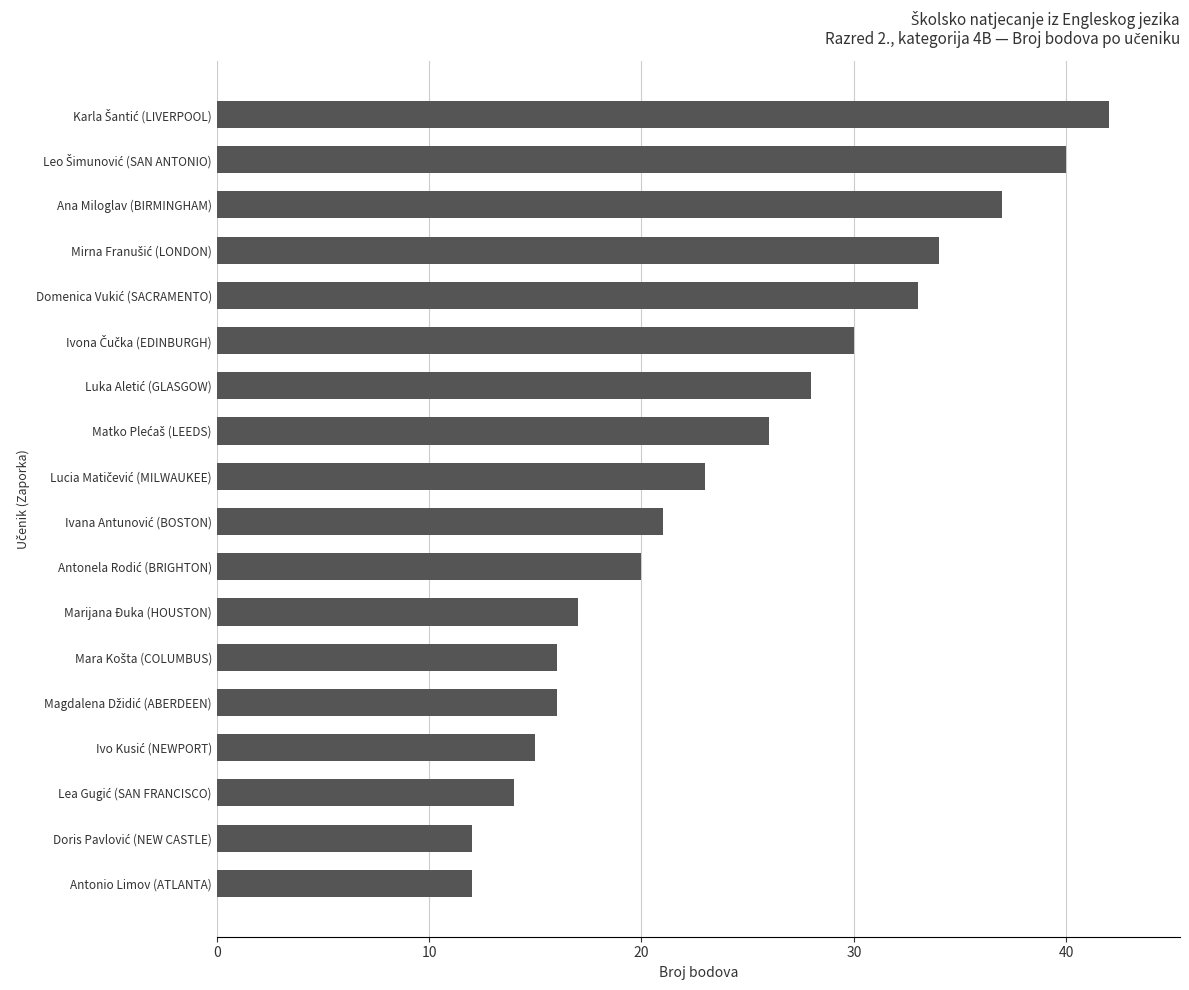

How many distinct data groups are displayed?

1